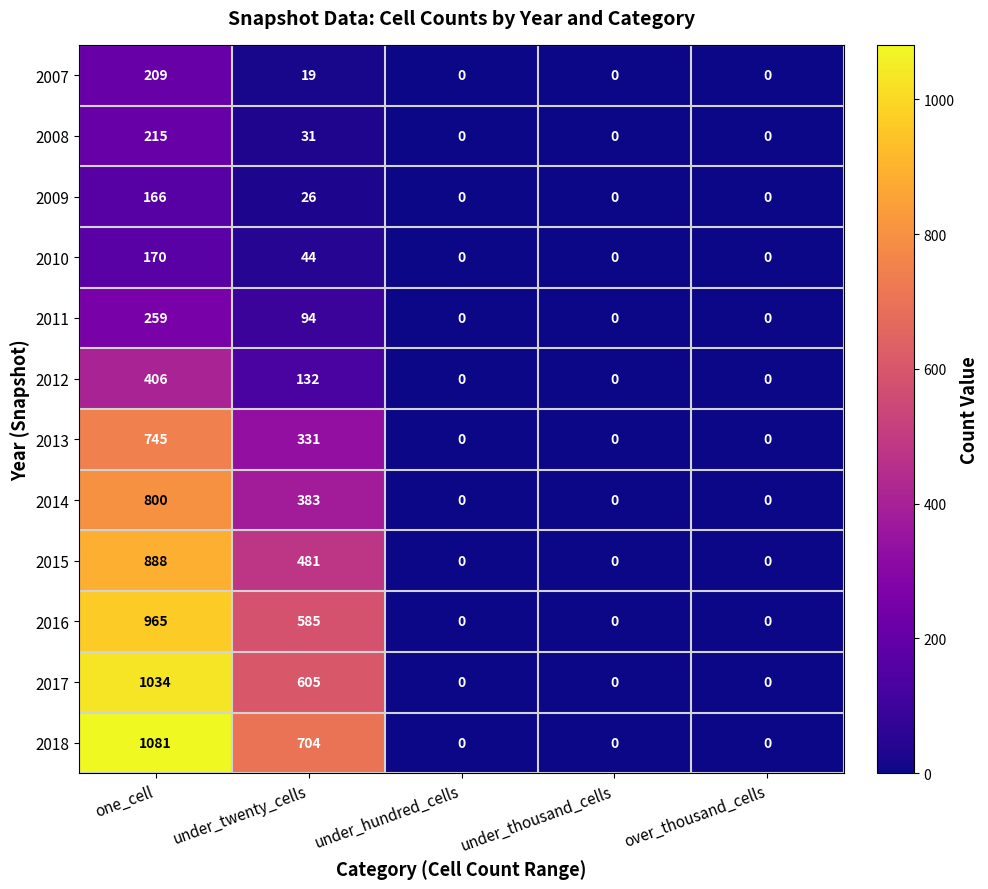

How many data points does each series have?

5